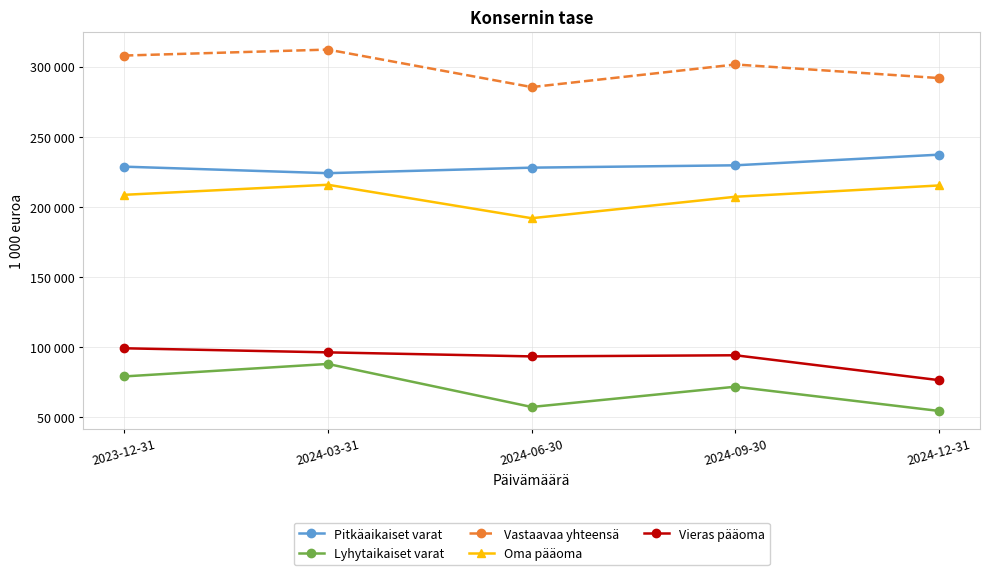

What is the value of the Lyhytaikaiset varat point at the 4th from the left?

71869